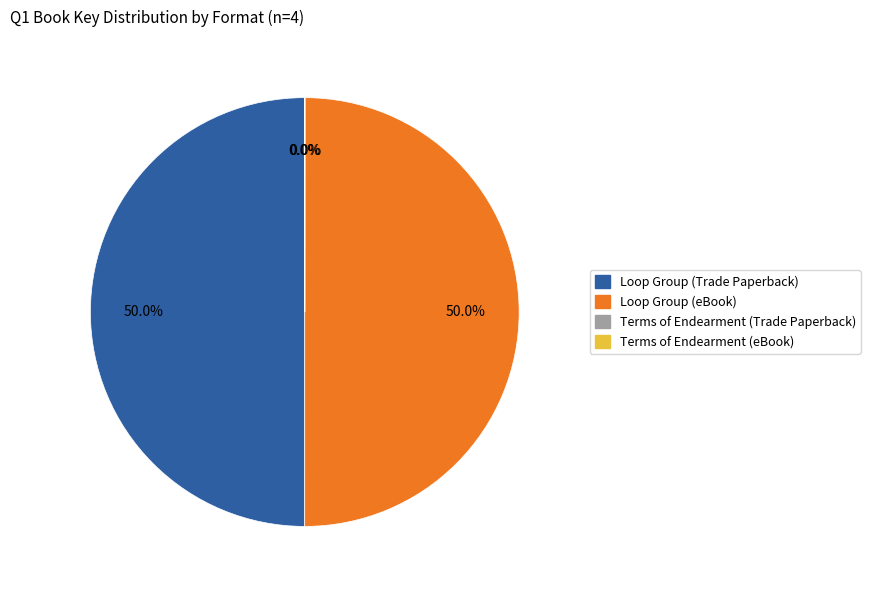

Approximately how many times larger is the value at Loop Group (eBook) compared to Loop Group (Trade Paperback)?

1.0